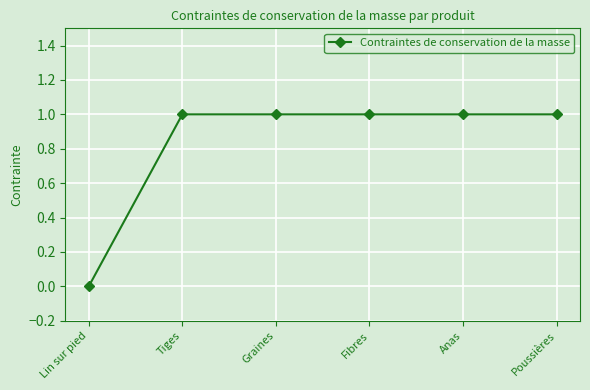

The chart shows a value of 0 at Fibres. True or false?

False